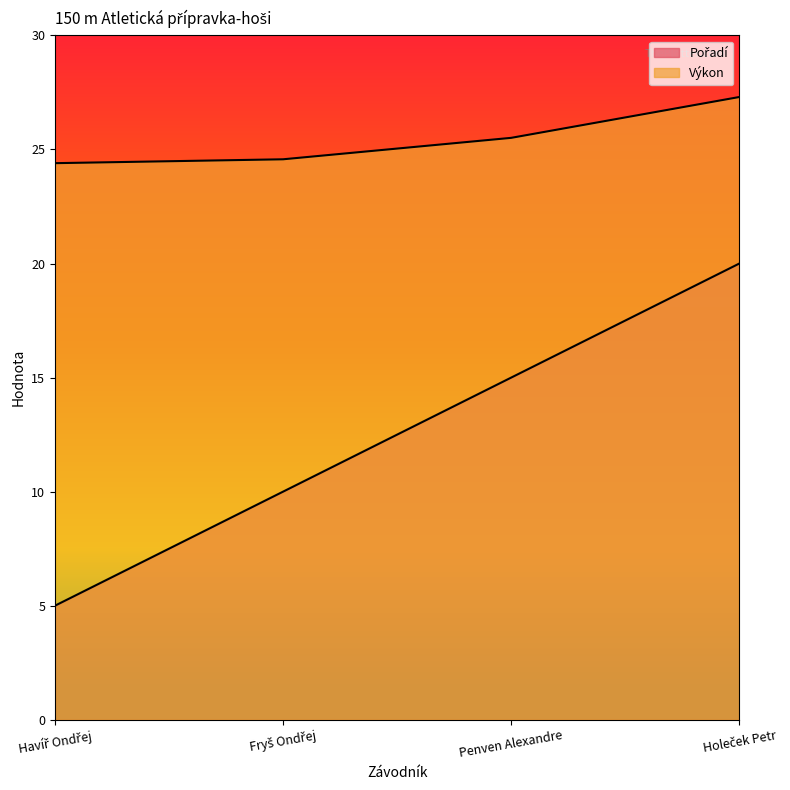

True or false: Výkon has more than 1 interior local peaks.

False